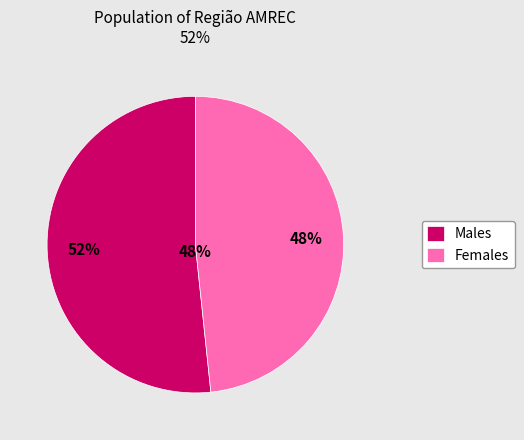

Does any single category account for the majority?

Yes